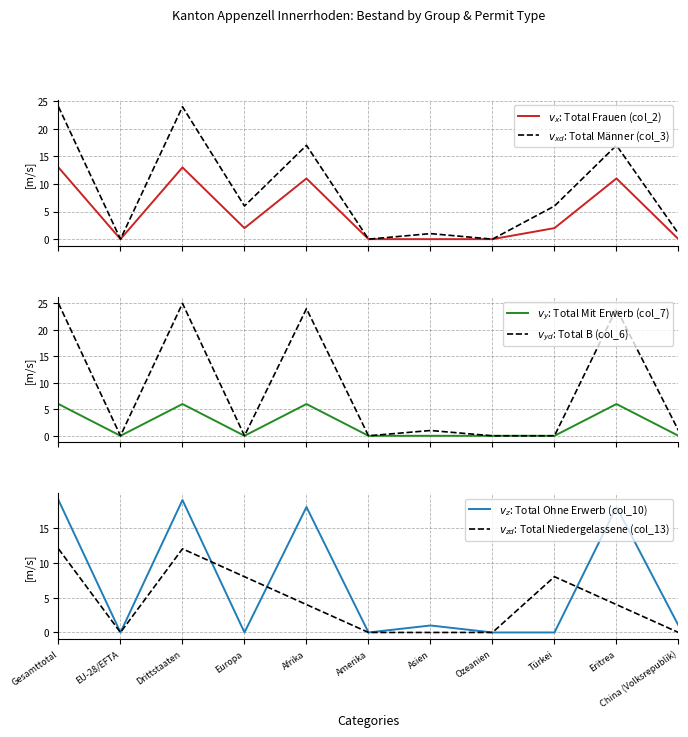

How many series are shown in this chart?

6